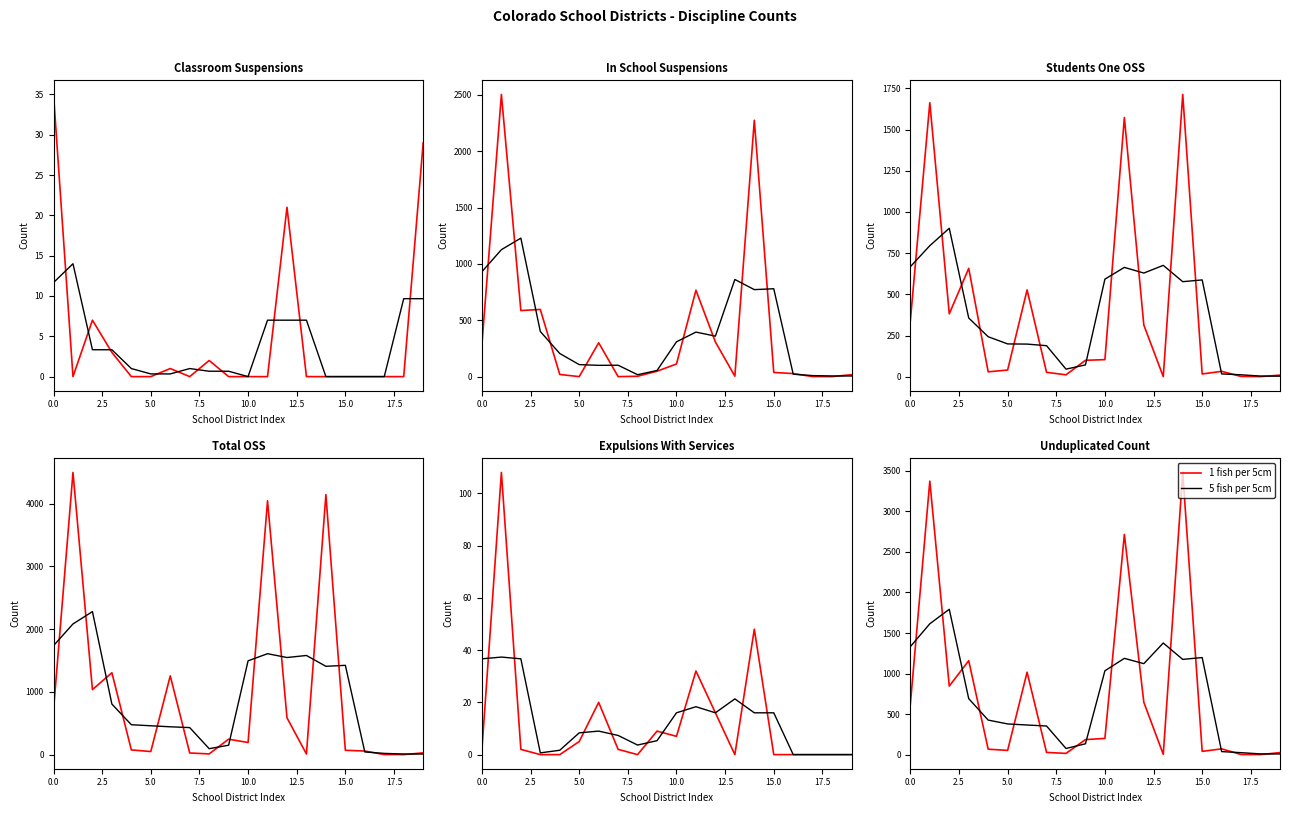

What is the difference between the maximum and minimum values in the 5 fish per 5cm series?

1783.7